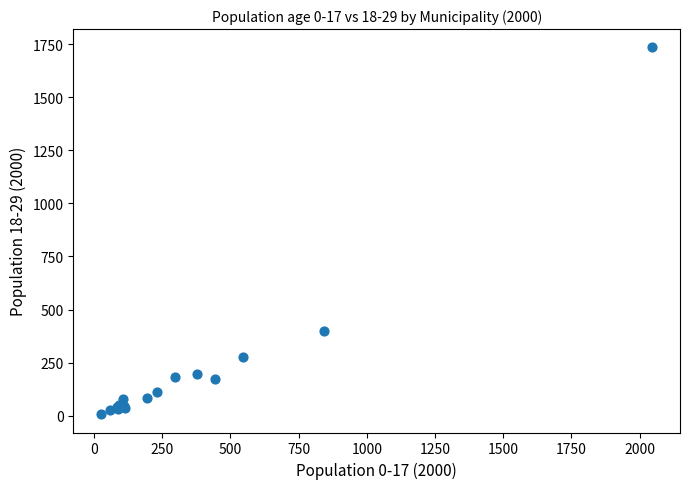

What Y value in the scatter plot is closest to 871?

399